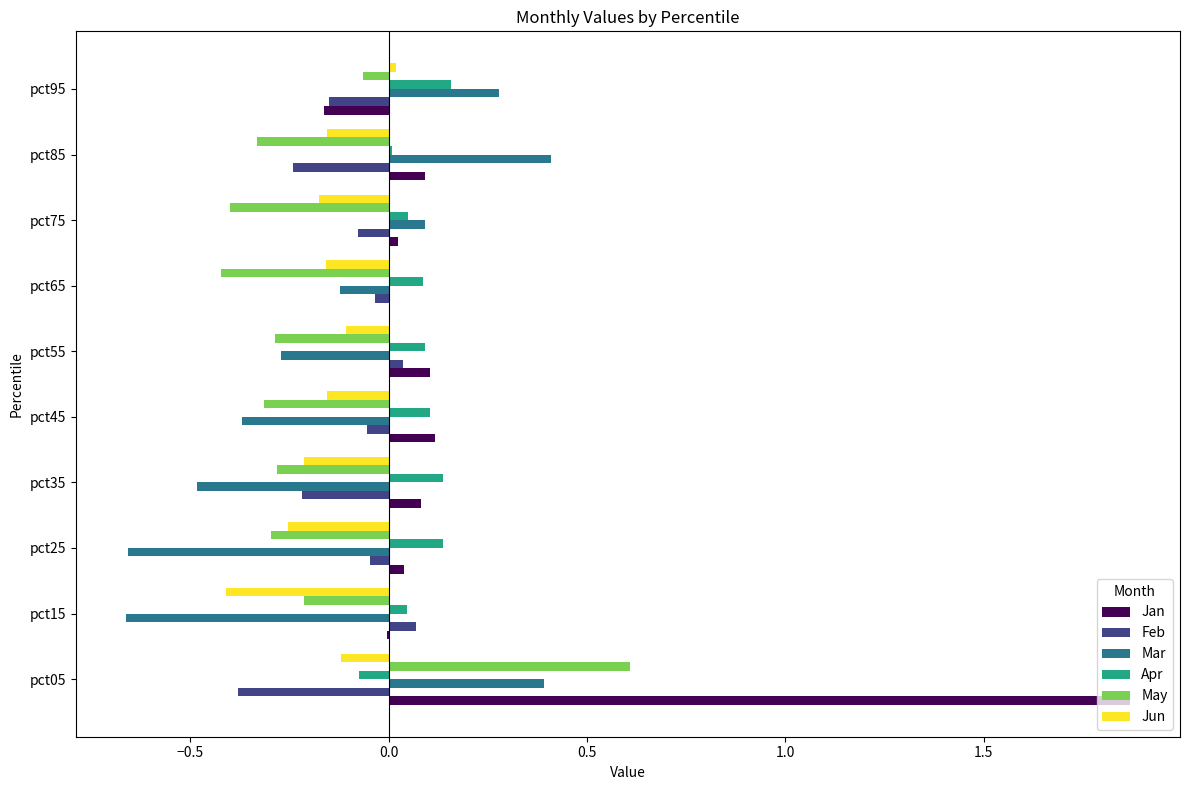

True or false: Mar has a value of -0.3 at pct55.

True